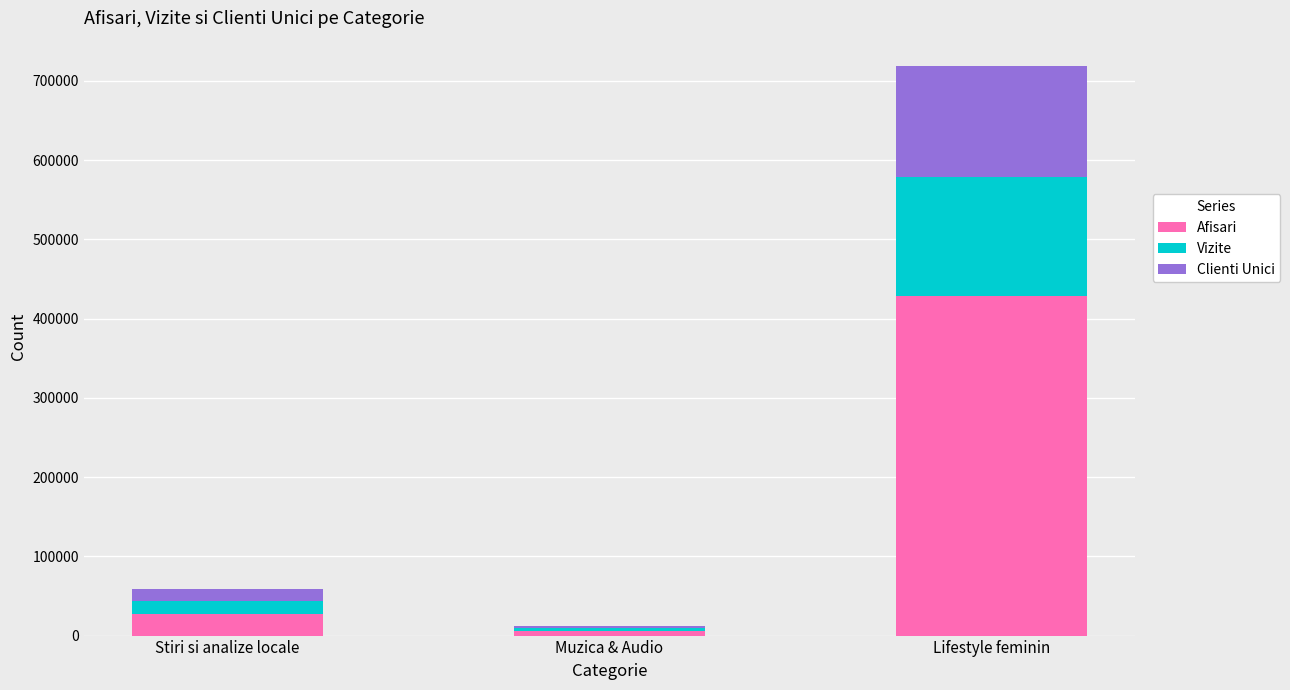

At which category is the sum across all series the highest?

Lifestyle feminin